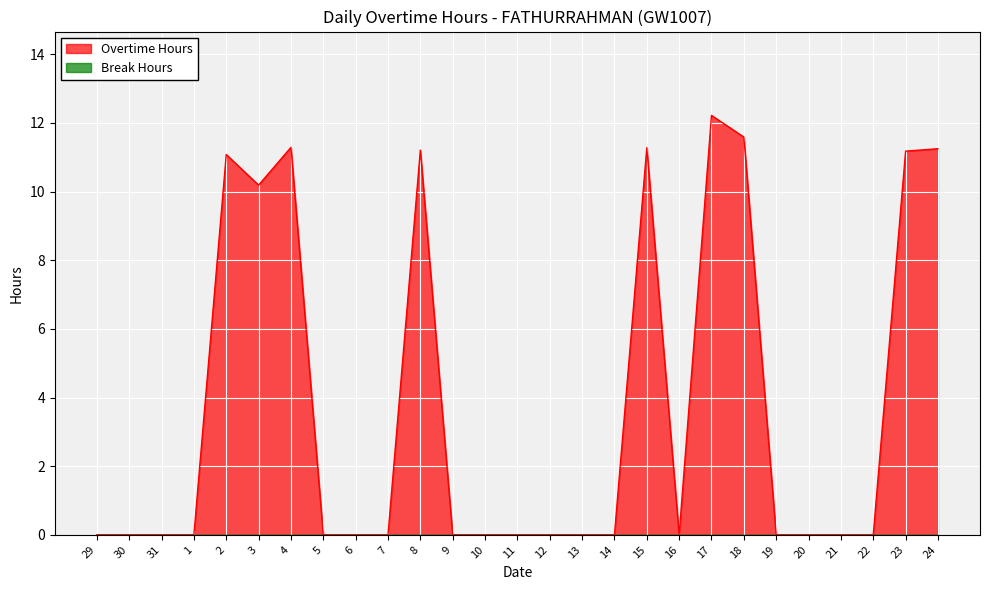

How many interior local valleys (lower than both neighbors) does the data have?

2